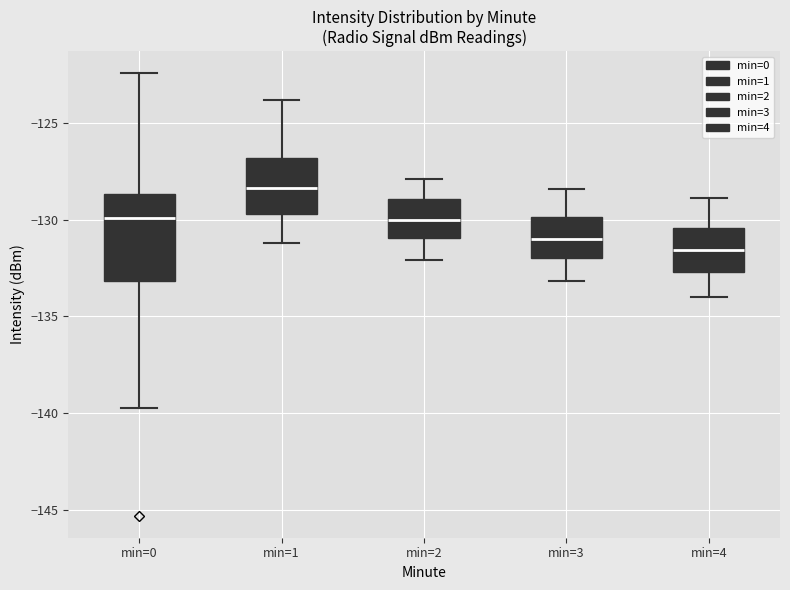

Comparing the boxes themselves (not the whiskers), which one is the tallest?

min=0